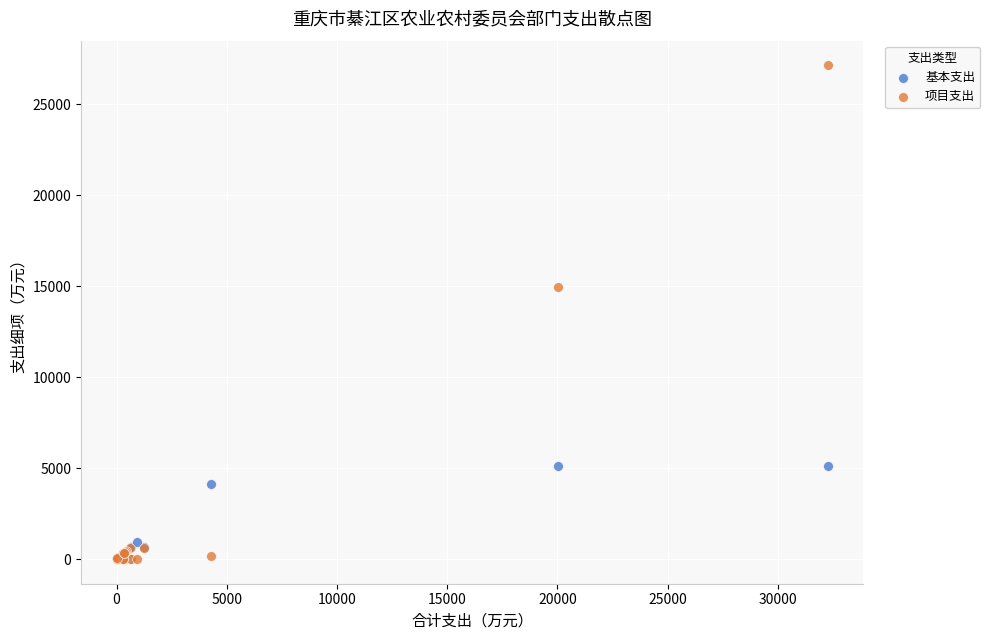

In the 项目支出 series, what Y value is closest to 13565?

14945.5